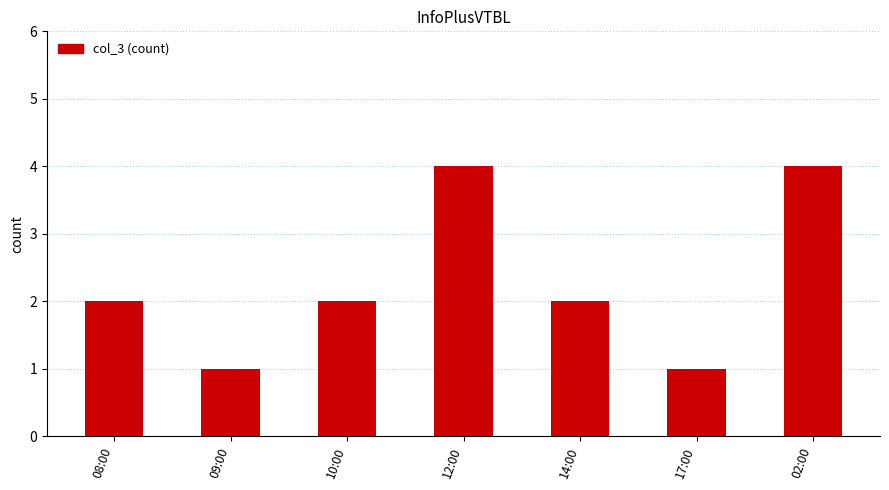

What is the sum of the values at 17:00 and 09:00?

2